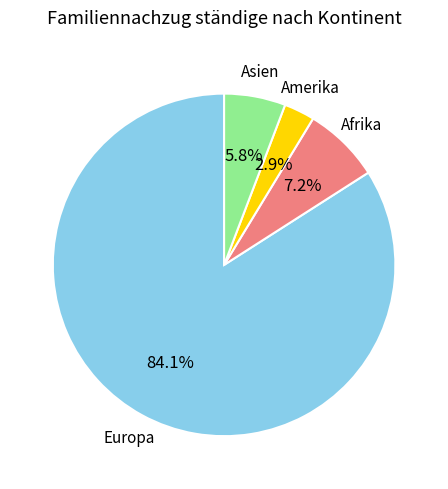

Rank the categories by value from highest to lowest.

Europa, Afrika, Asien, Amerika